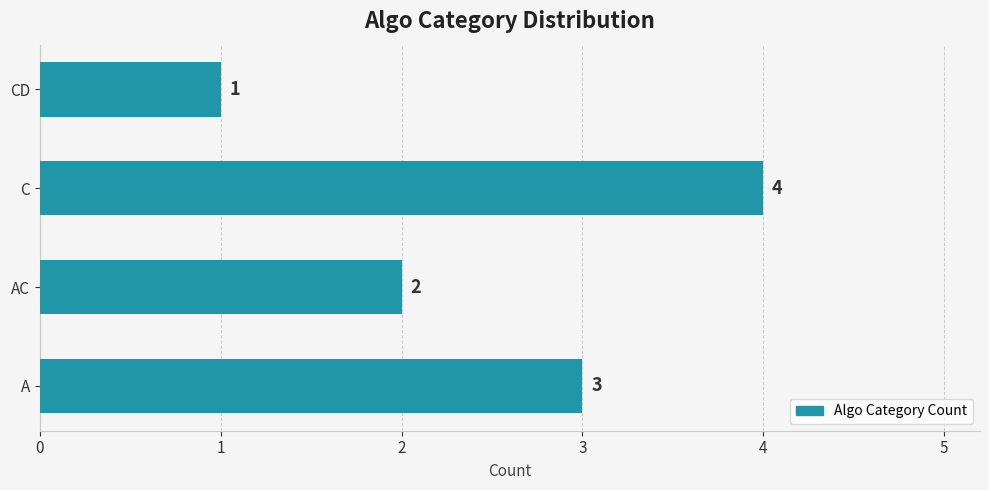

Reading top to bottom, what are all the values shown in this chart?

1	4	2	3